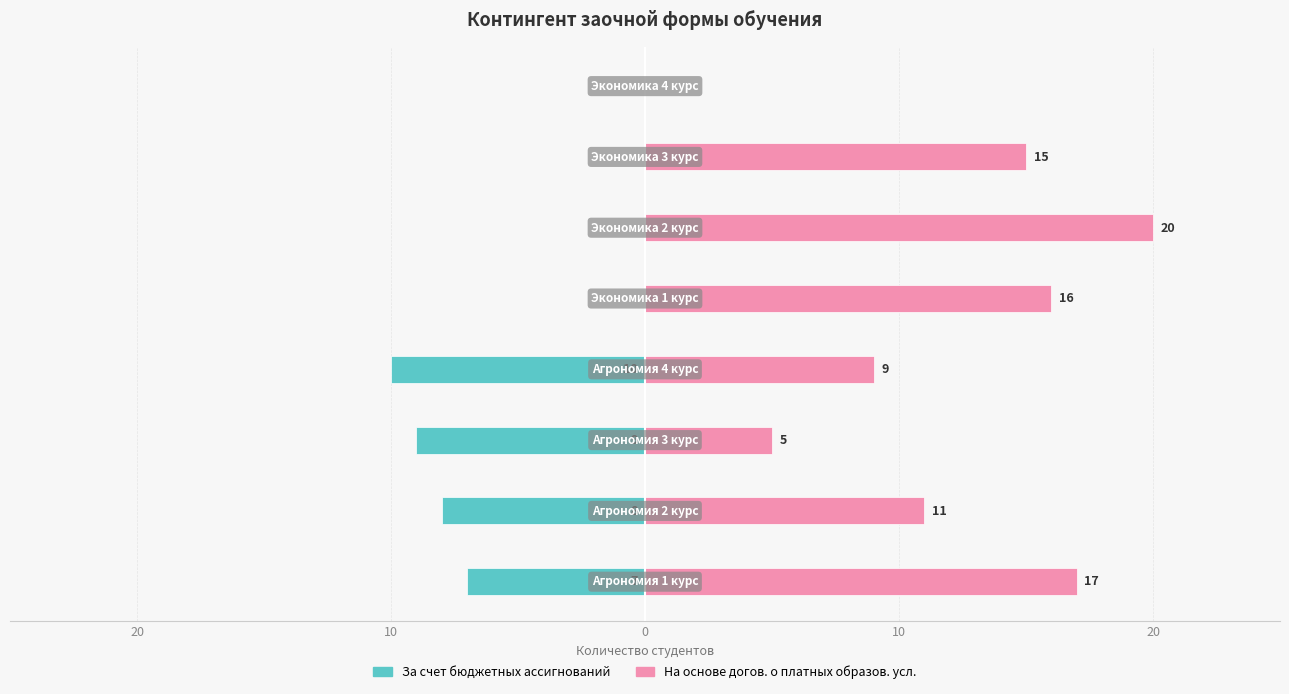

How many data points in На основе догов. о платных образов. усл. are less than 15?

4